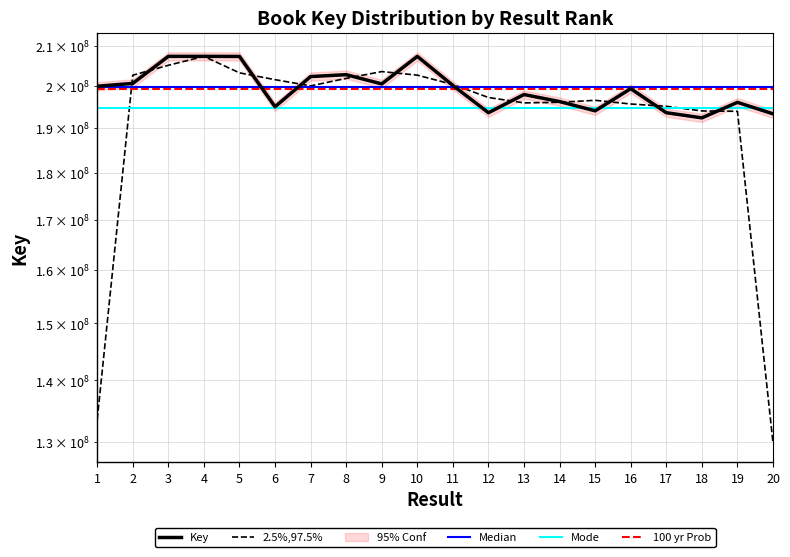

Where is the first local maximum?

4